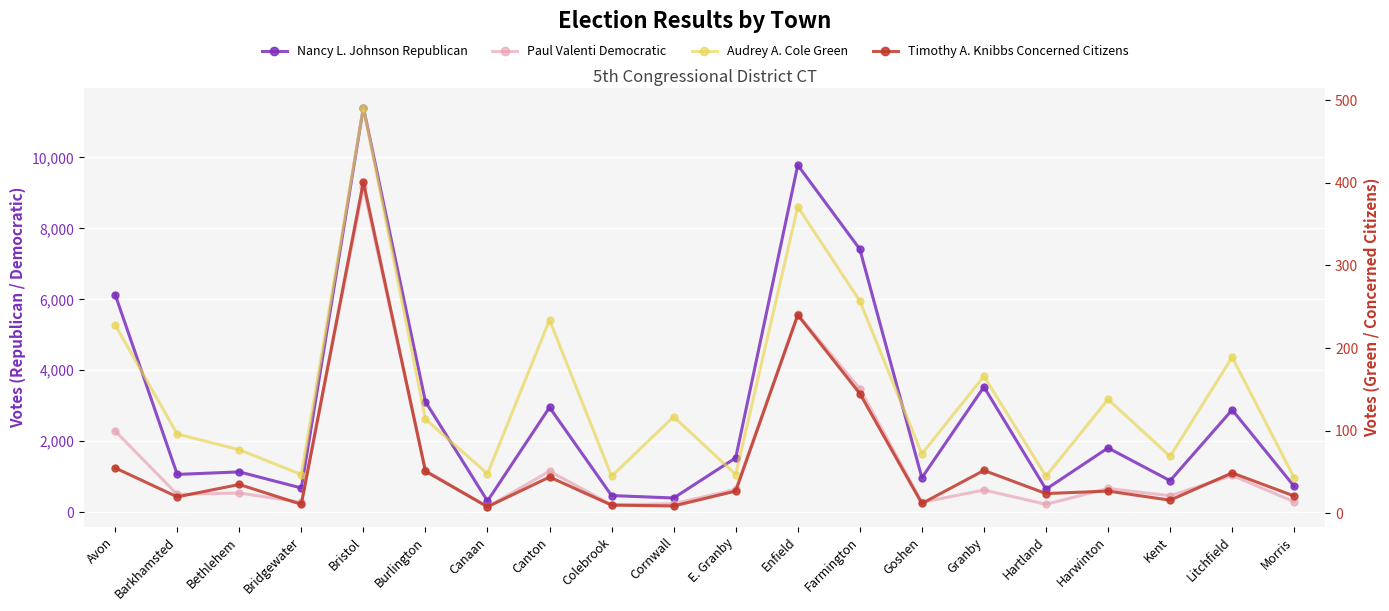

How many lines are shown in the chart?

4